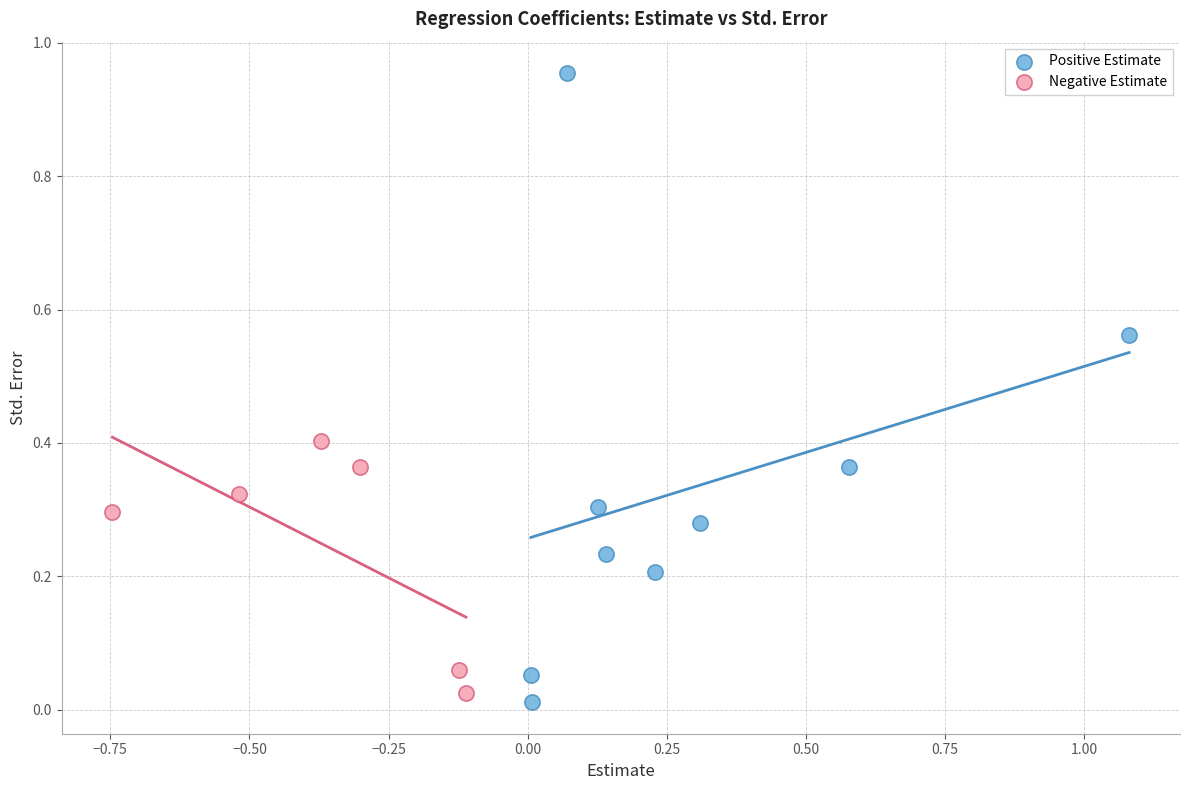

Which series contains the highest Y value?

Positive Estimate